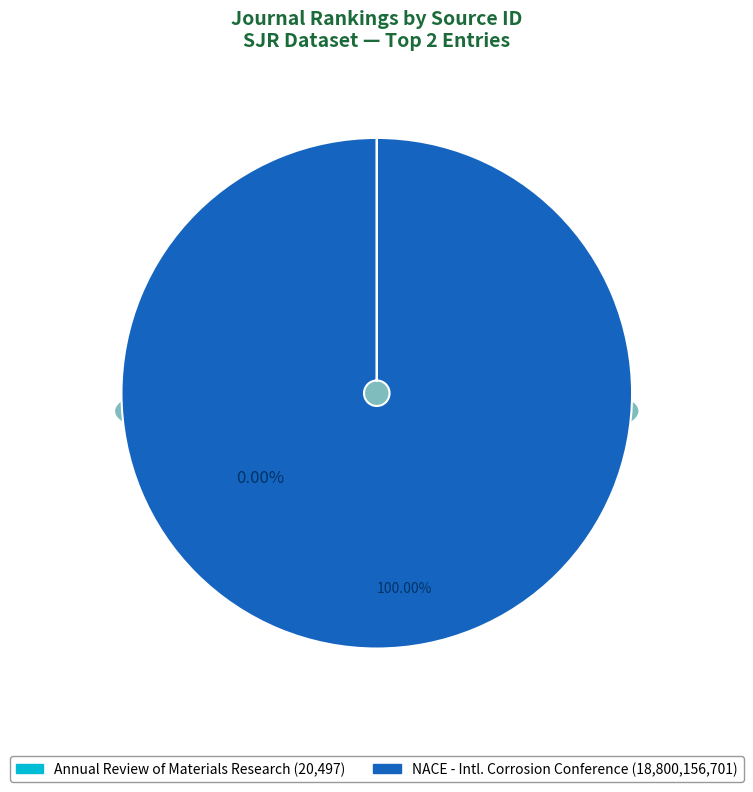

To the nearest percent, what percentage of the pie is NACE - International Corrosion Conference (Rank 2)?

100%